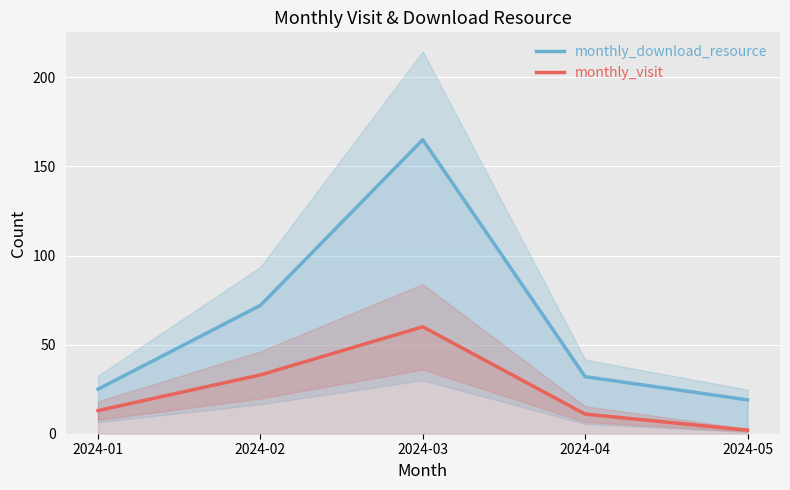

What is the lowest value of the monthly_visit series?

2